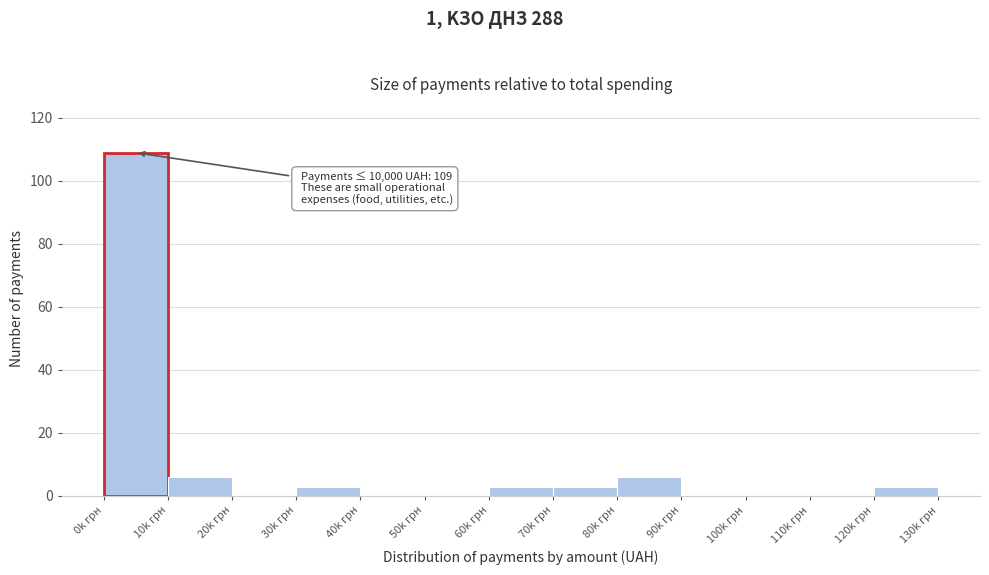

Reading left to right, what are all the values shown in this chart?

0k грн=109	10k грн=6	20k грн=0	30k грн=3	40k грн=0	50k грн=0	60k грн=3	70k грн=3	80k грн=6	90k грн=0	100k грн=0	110k грн=0	120k грн=3